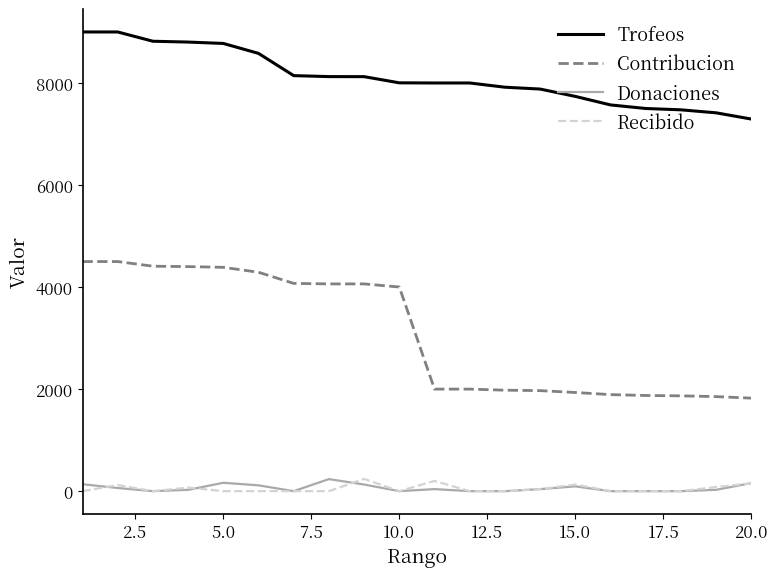

Which series has the largest range (max minus min)?

Contribucion